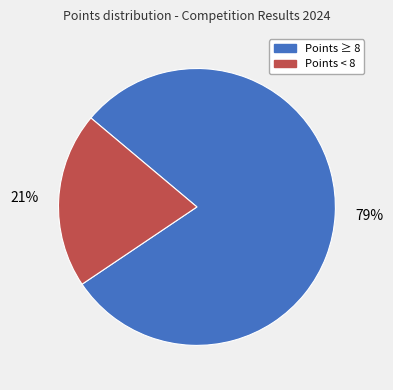

To the nearest percent, what is the average slice percentage?

50%